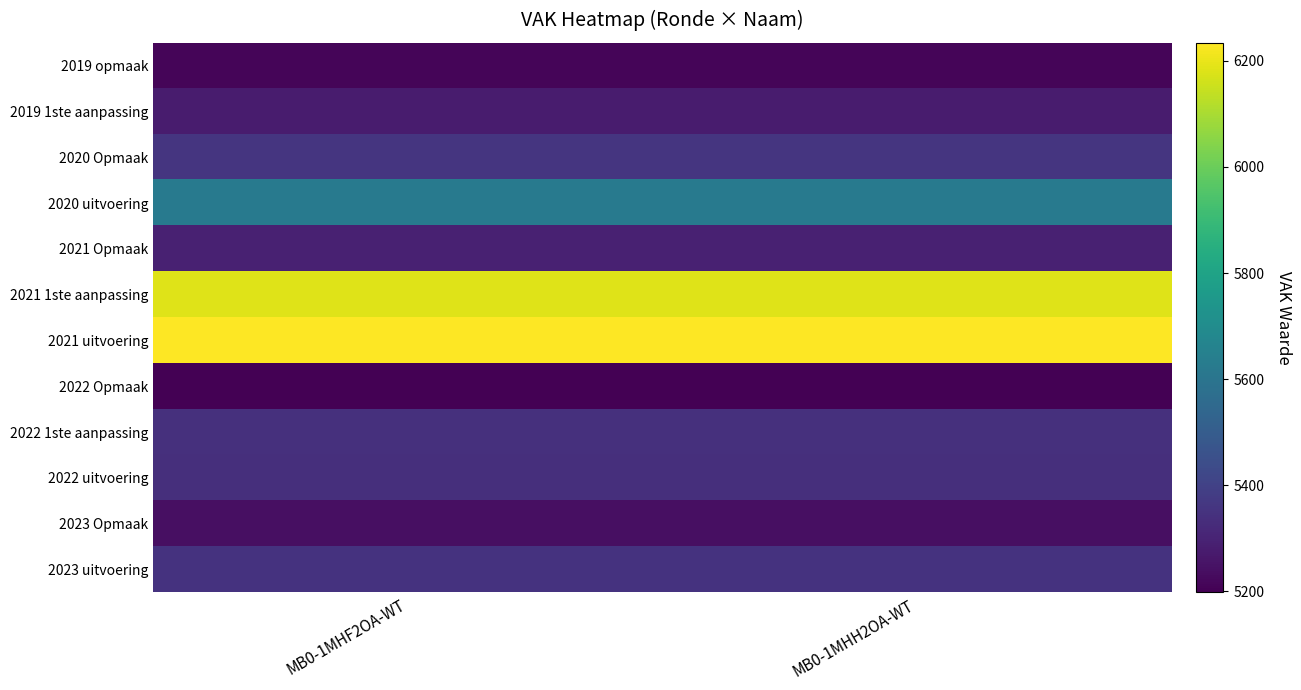

Reading left to right, extract all data points from this chart.

2019 opmaak: MB0-1MHF2OA-WT=5214	MB0-1MHH2OA-WT=5214
2019 1ste aanpassing: MB0-1MHF2OA-WT=5277	MB0-1MHH2OA-WT=5277
2020 Opmaak: MB0-1MHF2OA-WT=5358	MB0-1MHH2OA-WT=5358
2020 uitvoering: MB0-1MHF2OA-WT=5619	MB0-1MHH2OA-WT=5619
2021 Opmaak: MB0-1MHF2OA-WT=5292	MB0-1MHH2OA-WT=5292
2021 1ste aanpassing: MB0-1MHF2OA-WT=6185	MB0-1MHH2OA-WT=6185
2021 uitvoering: MB0-1MHF2OA-WT=6234	MB0-1MHH2OA-WT=6234
2022 Opmaak: MB0-1MHF2OA-WT=5198	MB0-1MHH2OA-WT=5198
2022 1ste aanpassing: MB0-1MHF2OA-WT=5341	MB0-1MHH2OA-WT=5341
2022 uitvoering: MB0-1MHF2OA-WT=5336	MB0-1MHH2OA-WT=5336
2023 Opmaak: MB0-1MHF2OA-WT=5239	MB0-1MHH2OA-WT=5239
2023 uitvoering: MB0-1MHF2OA-WT=5349	MB0-1MHH2OA-WT=5349